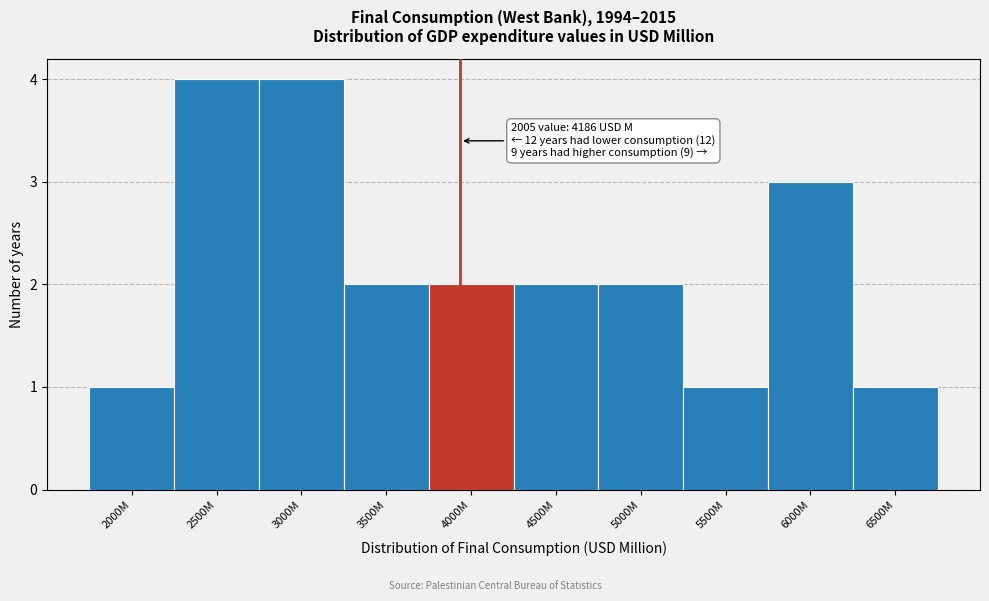

Reading left to right, transcribe all the data shown in this chart.

2000M=1	2500M=4	3000M=4	3500M=2	4000M=2	4500M=2	5000M=2	5500M=1	6000M=3	6500M=1